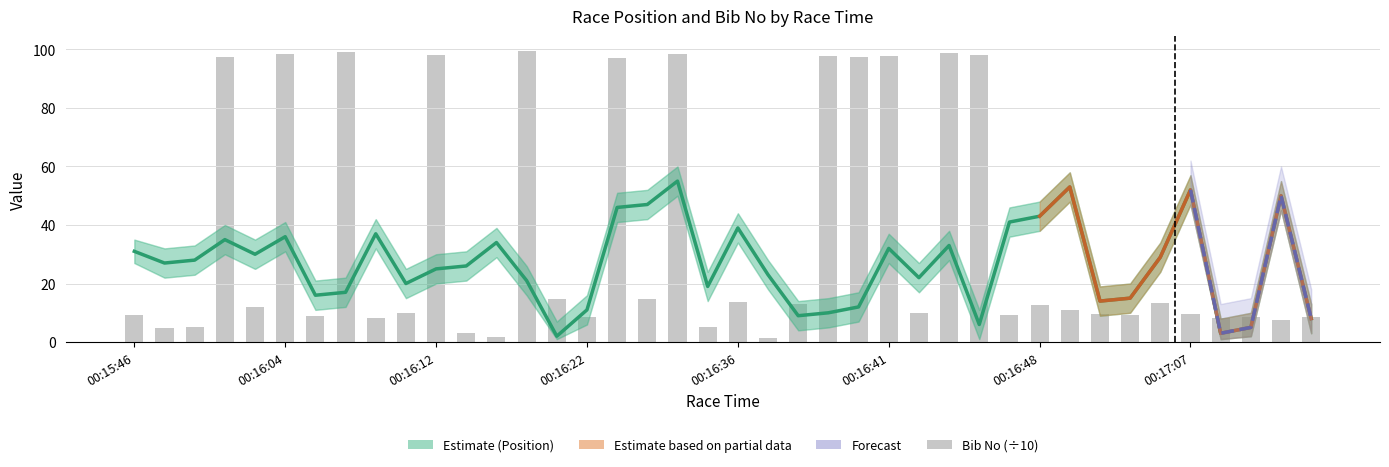

Between 00:16:36 and 00:16:48, which series saw the biggest shift?

Position